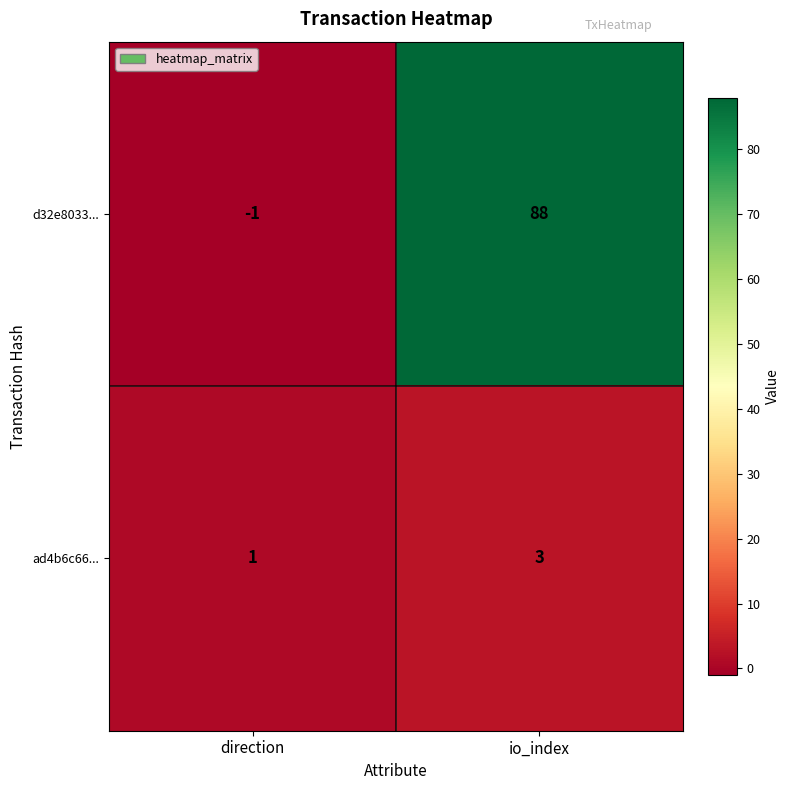

At how many categories does at least one series exceed 0?

2